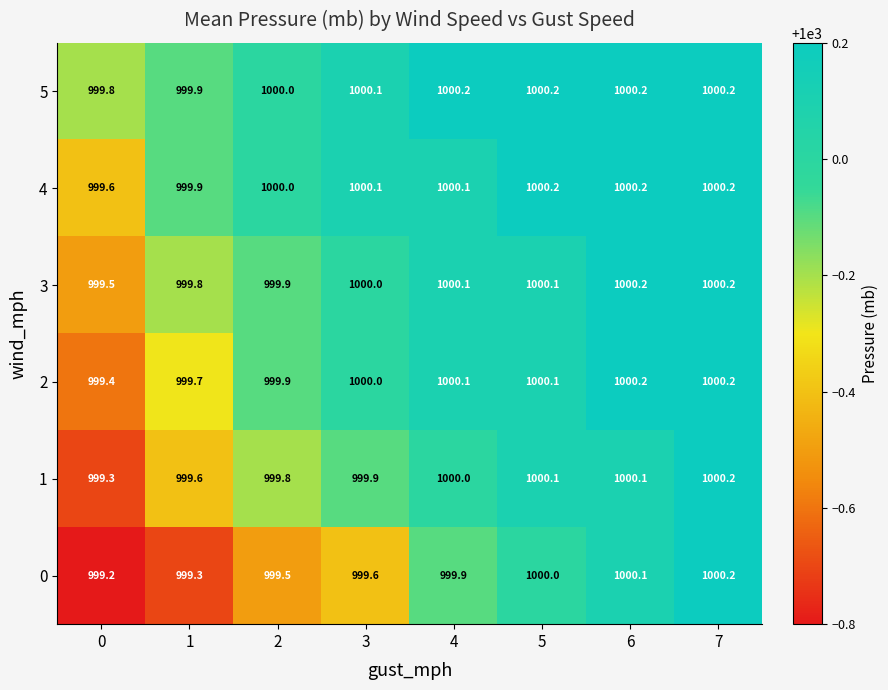

What is the lowest value of the 5 series?

999.8